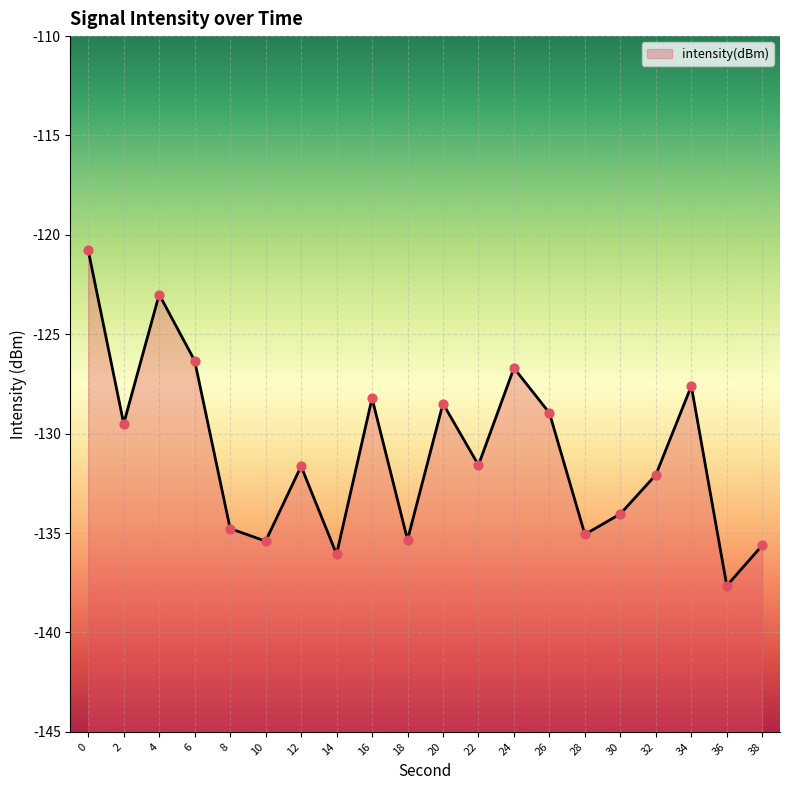

Between 26 and 36, which is larger?

26